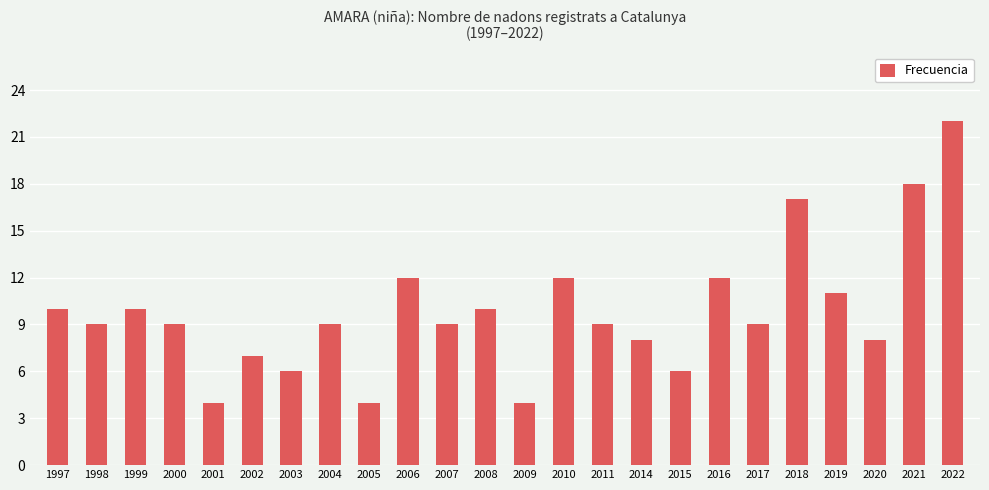

At which label does the data first exceed 9?

1997